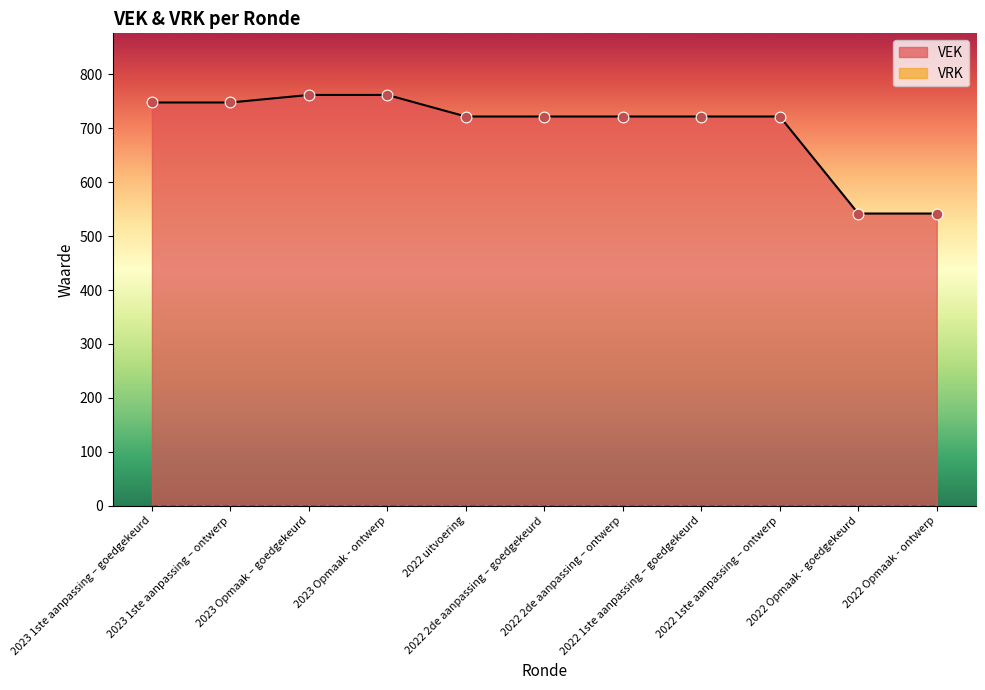

Approximately how many times larger is the value at 2022 1ste aanpassing – ontwerp compared to 2022 uitvoering?

1.0